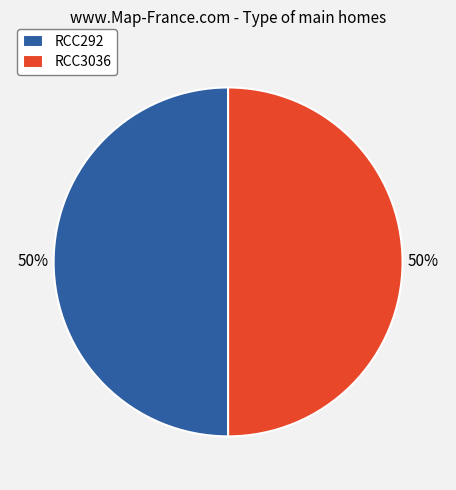

What percentage is the RCC3036 slice, to the nearest percent?

50%